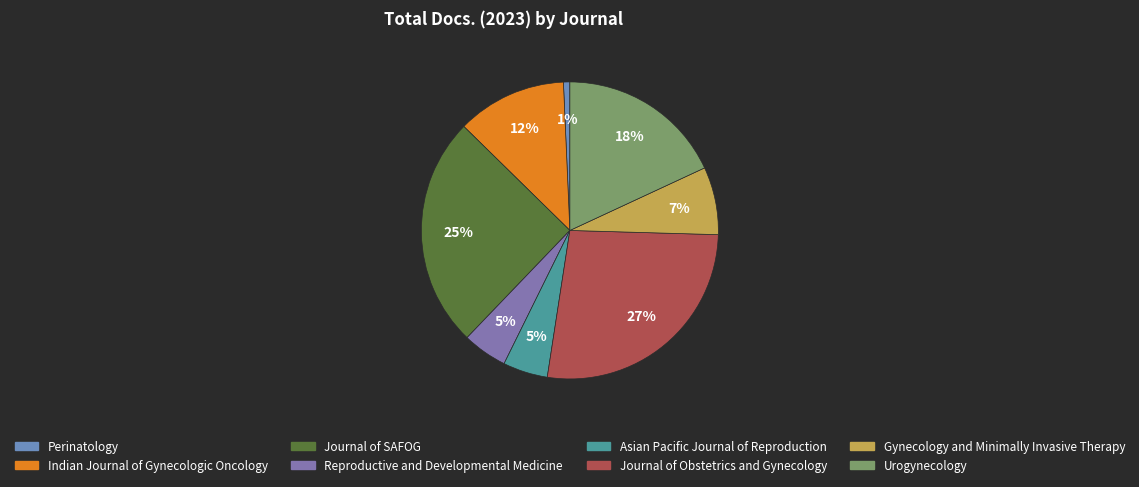

True or false: Journal of SAFOG accounts for 12% of the total.

False